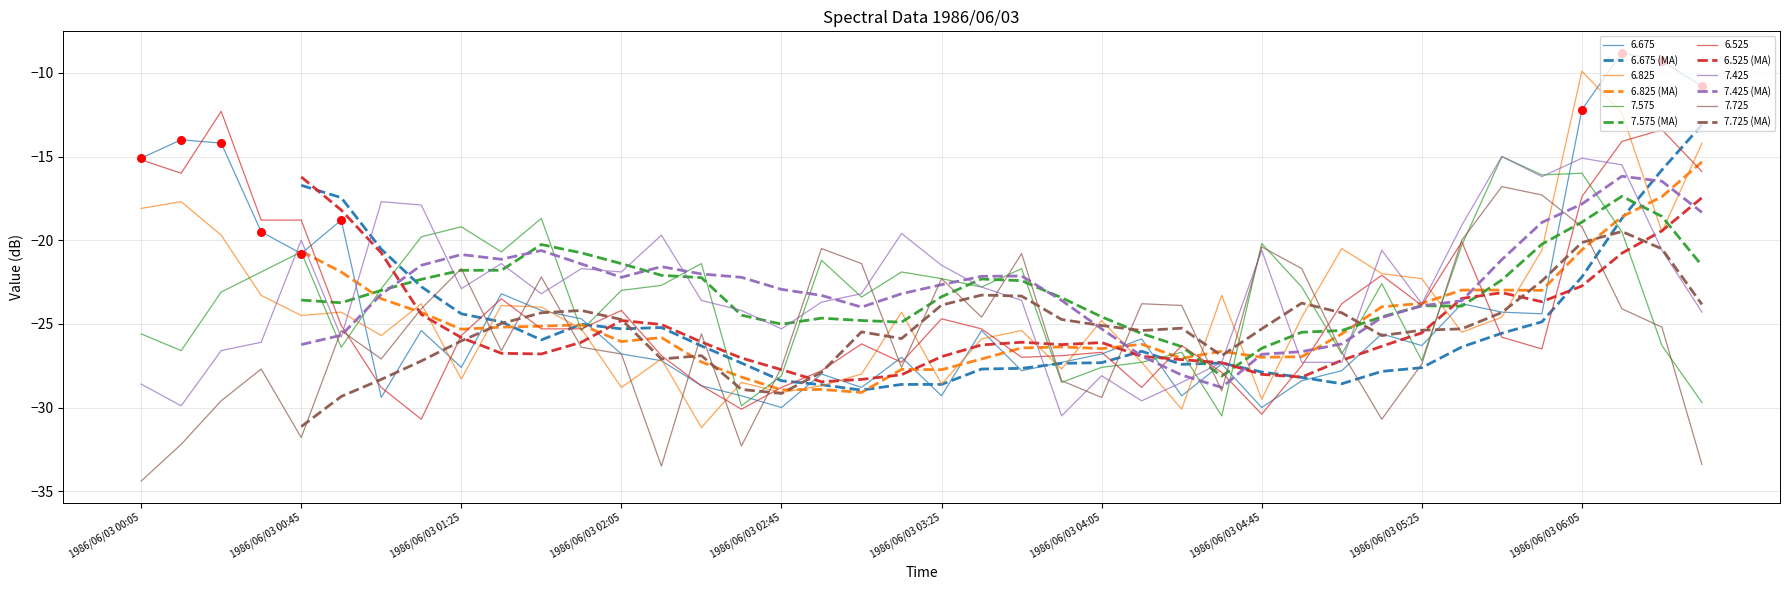

What is the maximum value for 6.825 (MA)?

-15.3